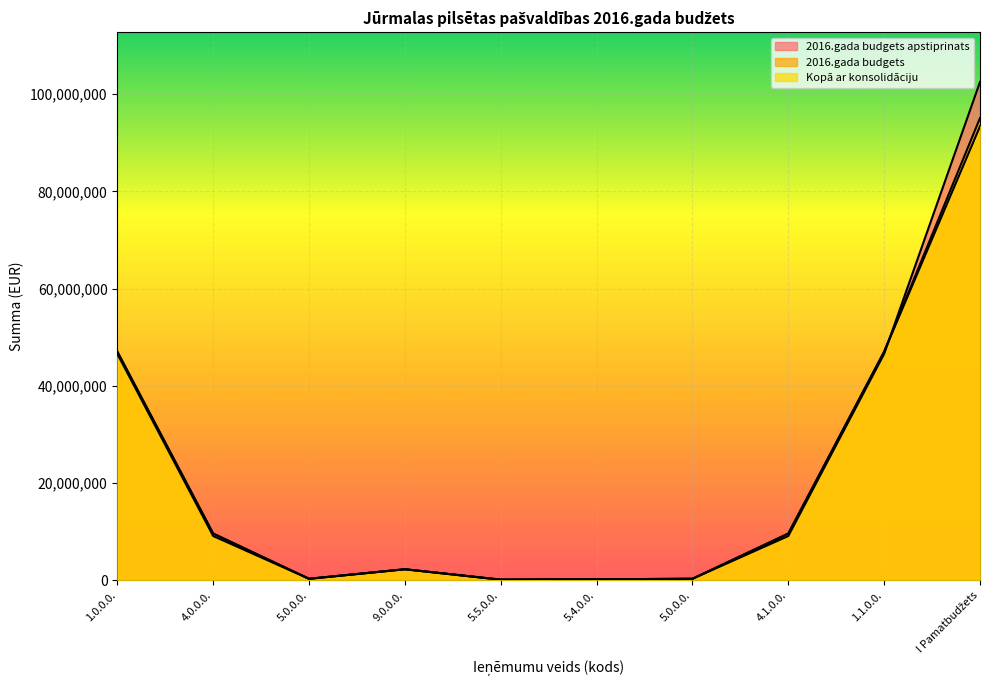

Which category has the highest value across all series?

I Pamatbudžets